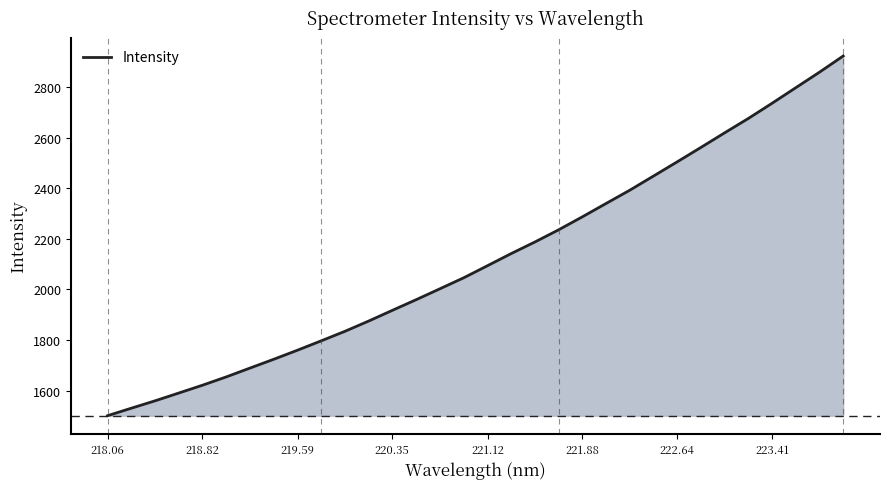

What is the smallest value displayed?

1501.1